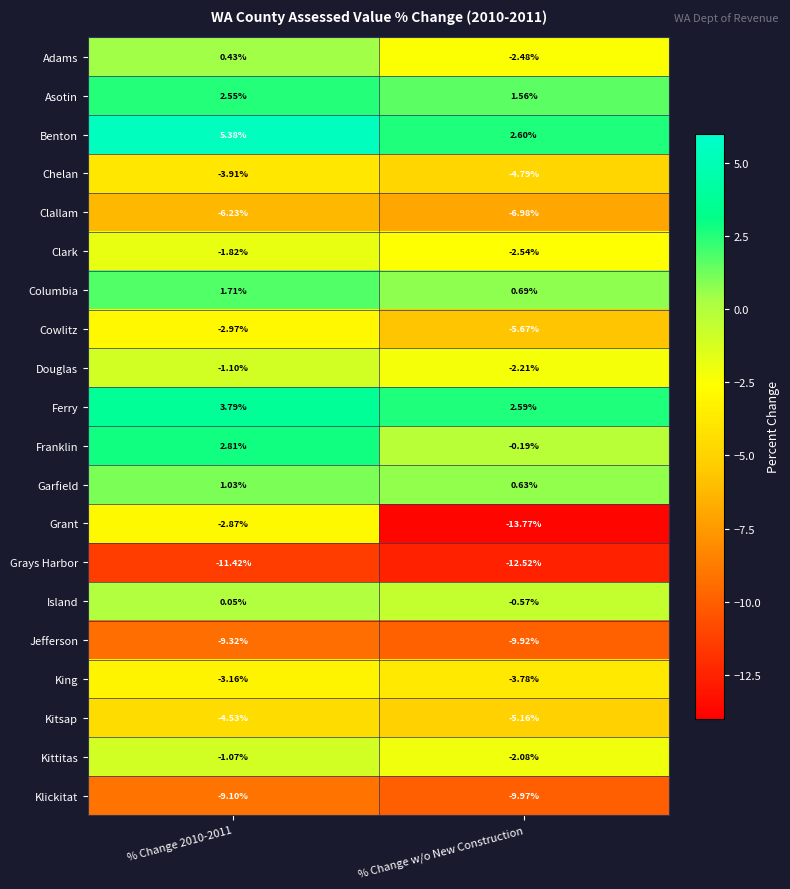

Which series has the widest spread of values?

Grant